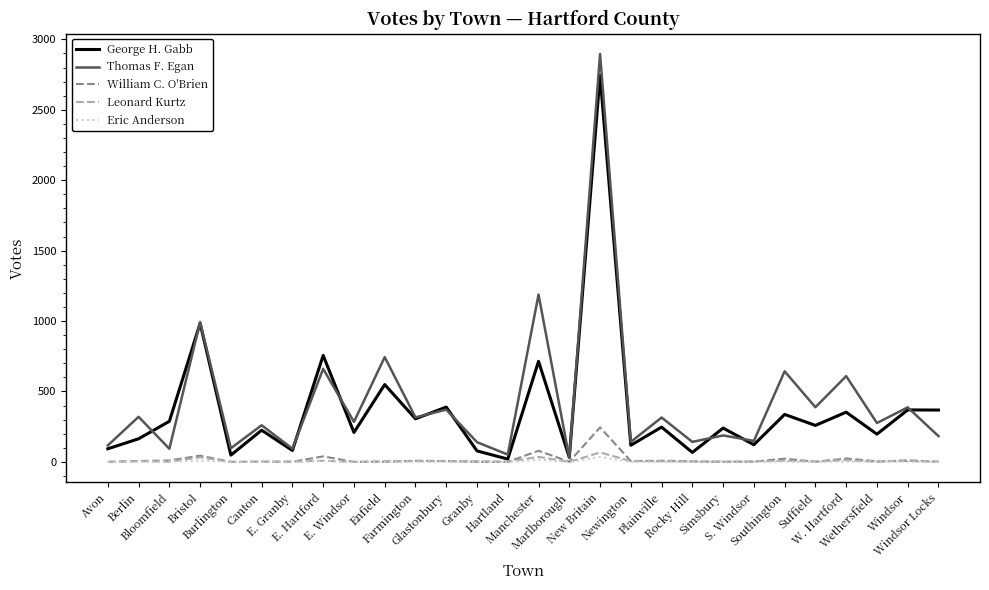

At how many categories does at least one series exceed 1856?

1